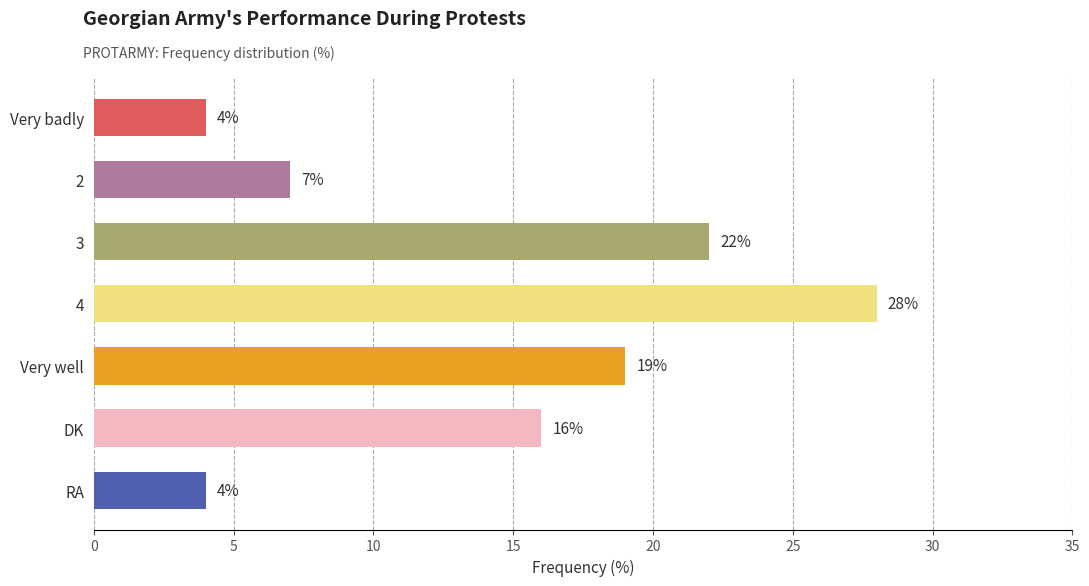

What is the average value?

14